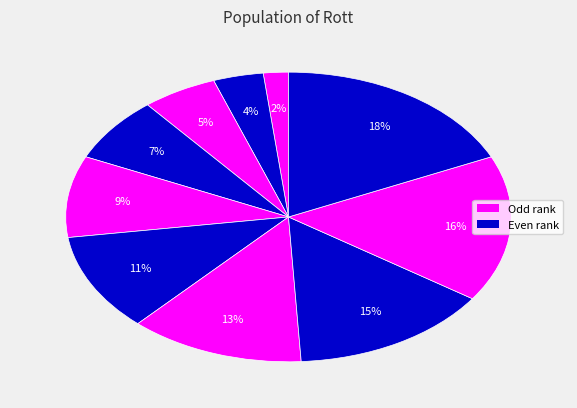

Count the number of slices in the pie.

10